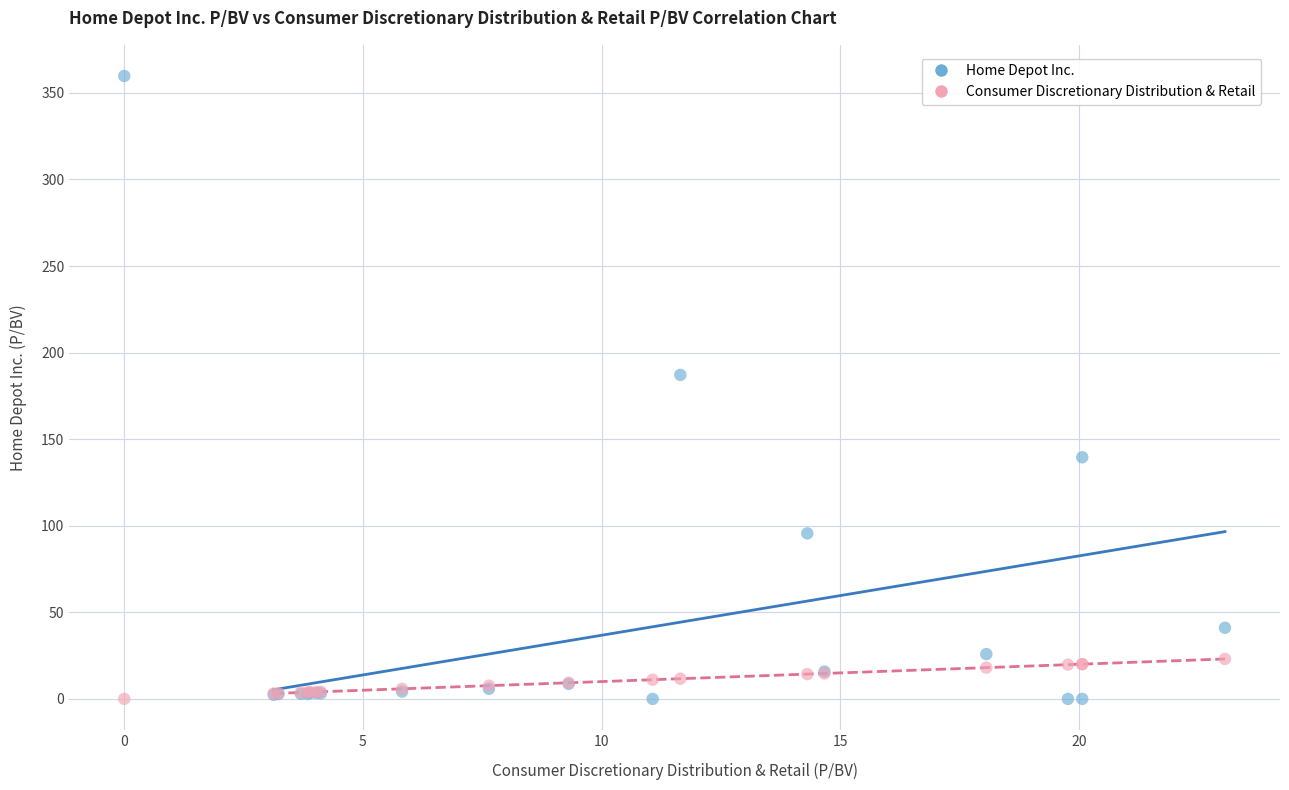

Across all series, what Y value is closest to 179?

187.1